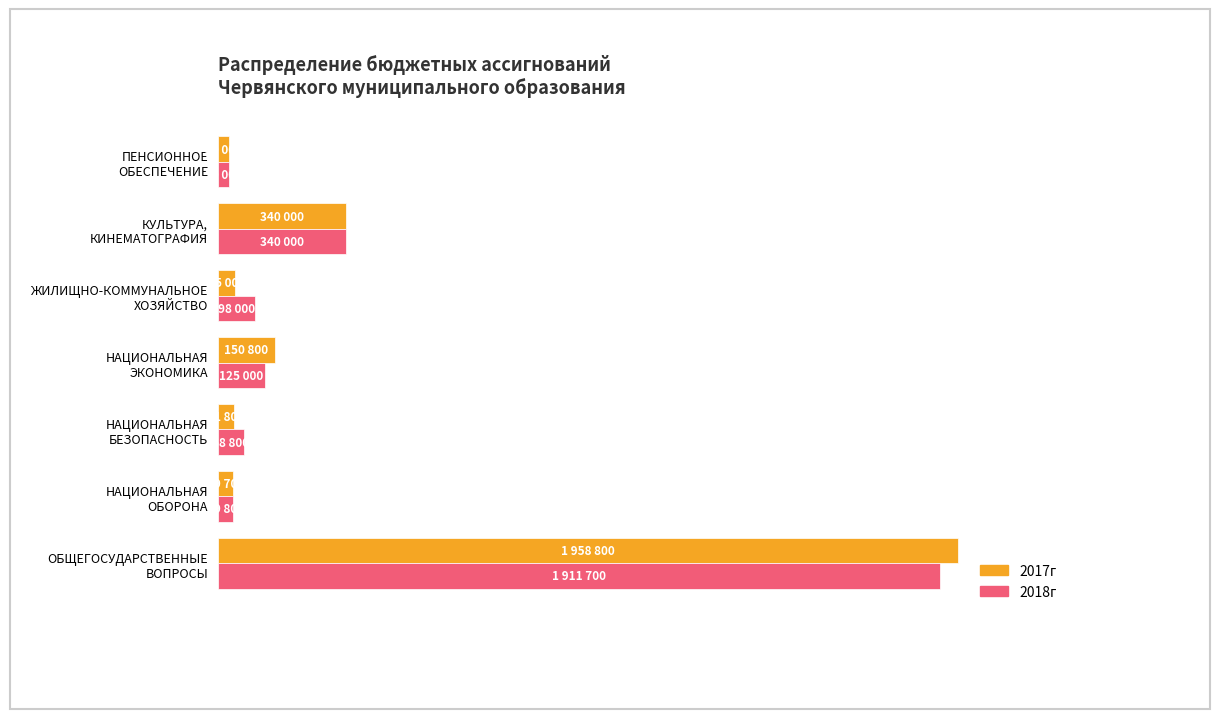

What are all the series names shown in the legend?

2017г, 2018г